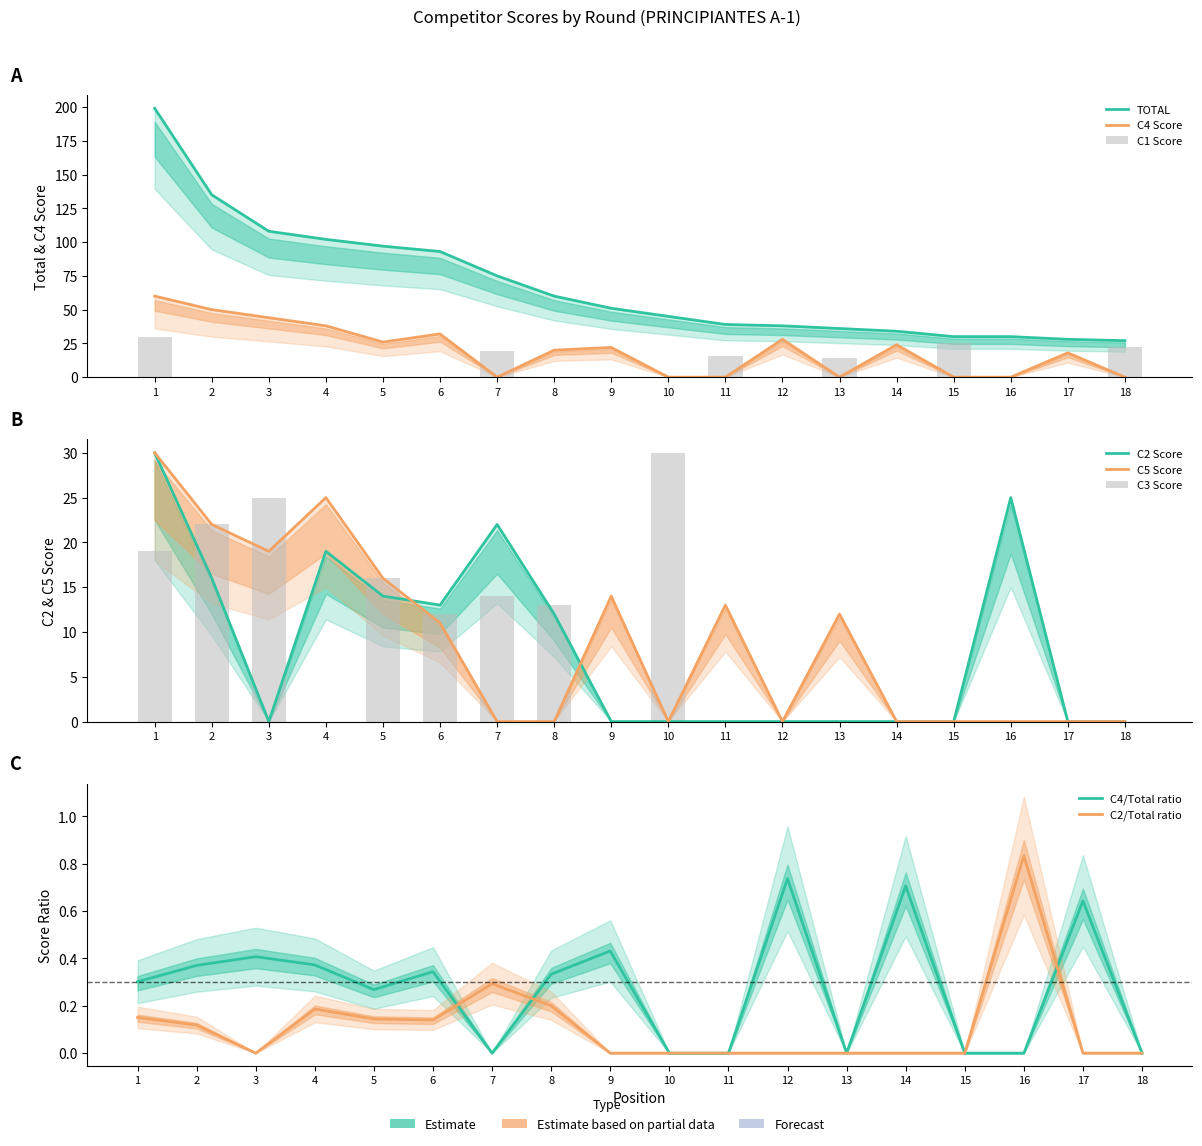

Reading left to right, transcribe all the data shown in this chart.

TOTAL: 1=199	2=135	3=108	4=102	5=97	6=93	7=75	8=60	9=51	10=45	11=39	12=38	13=36	14=34	15=30	16=30	17=28	18=27
C4: 1=60	2=50	3=44	4=38	5=26	6=32	7=0	8=20	9=22	10=0	11=0	12=28	13=0	14=24	15=0	16=0	17=18	18=0
C2: 1=30	2=16	3=0	4=19	5=14	6=13	7=22	8=12	9=0	10=0	11=0	12=0	13=0	14=0	15=0	16=25	17=0	18=0
C1: 1=30	2=0	3=0	4=0	5=0	6=0	7=19	8=0	9=0	10=0	11=16	12=0	13=14	14=0	15=25	16=0	17=0	18=22
C5: 1=30	2=22	3=19	4=25	5=16	6=11	7=0	8=0	9=14	10=0	11=13	12=0	13=12	14=0	15=0	16=0	17=0	18=0
C3: 1=19	2=22	3=25	4=0	5=16	6=12	7=14	8=13	9=0	10=30	11=0	12=0	13=0	14=0	15=0	16=0	17=0	18=0